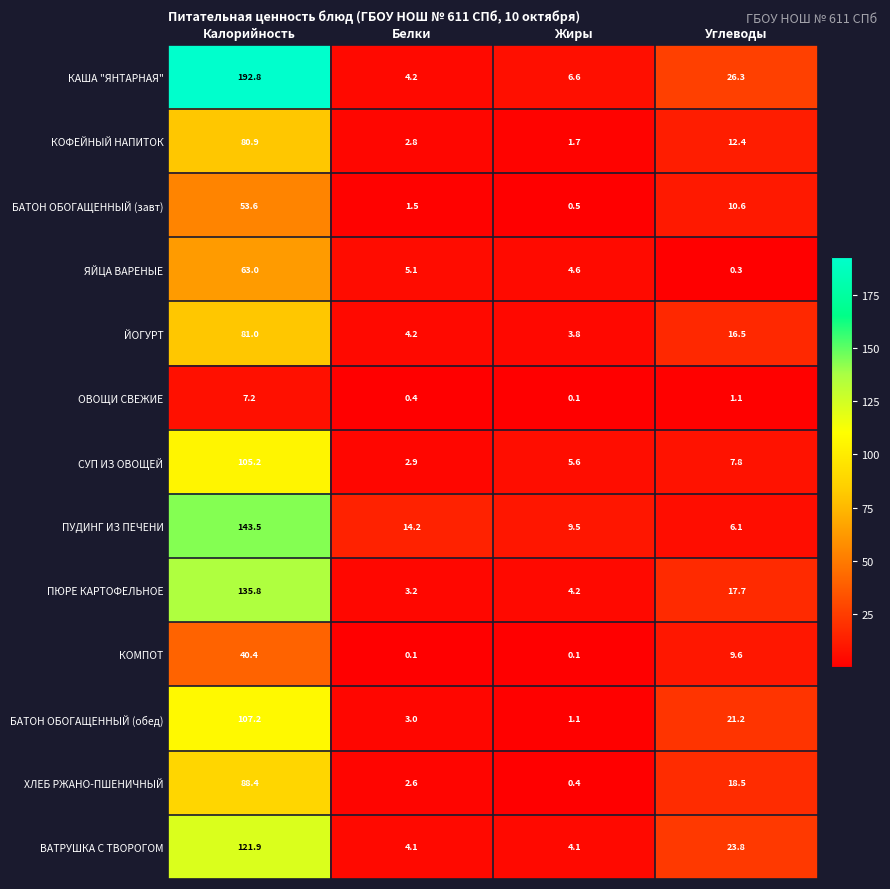

What is the spread (max minus min) of values at Углеводы?

26.0